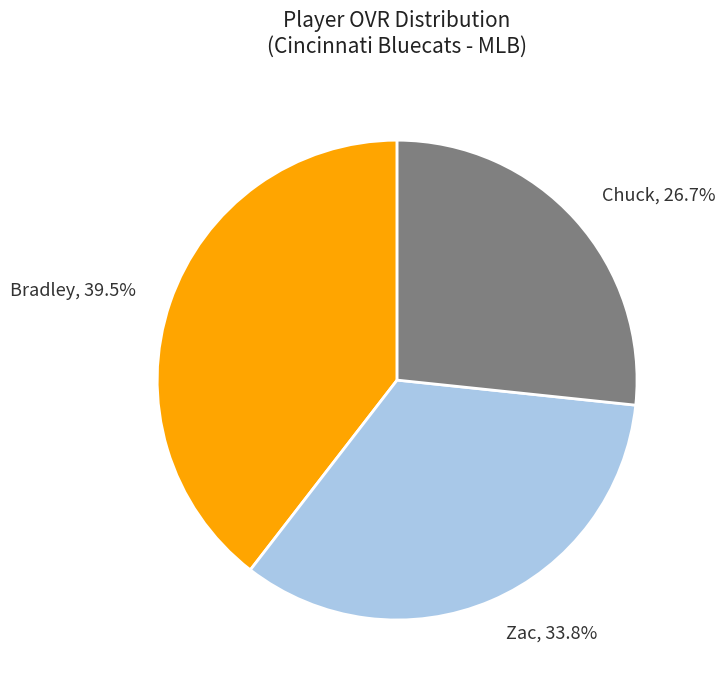

Rank the categories by value from lowest to highest.

Chuck, Zac, Bradley